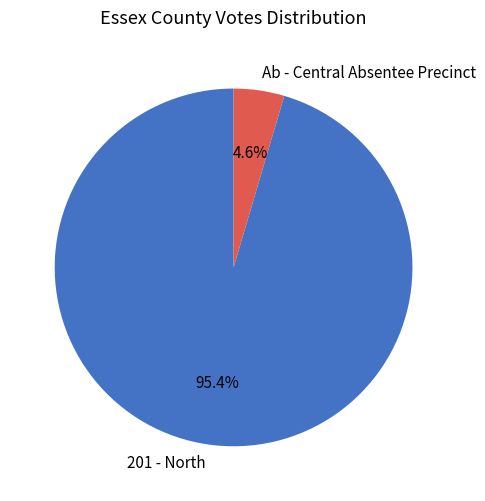

Which has a higher value, Ab - Central Absentee Precinct or 201 - North?

201 - North